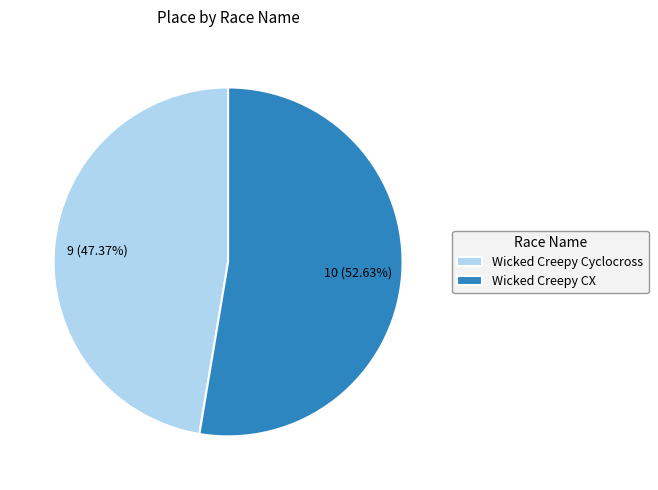

How many slices are in this pie chart?

2